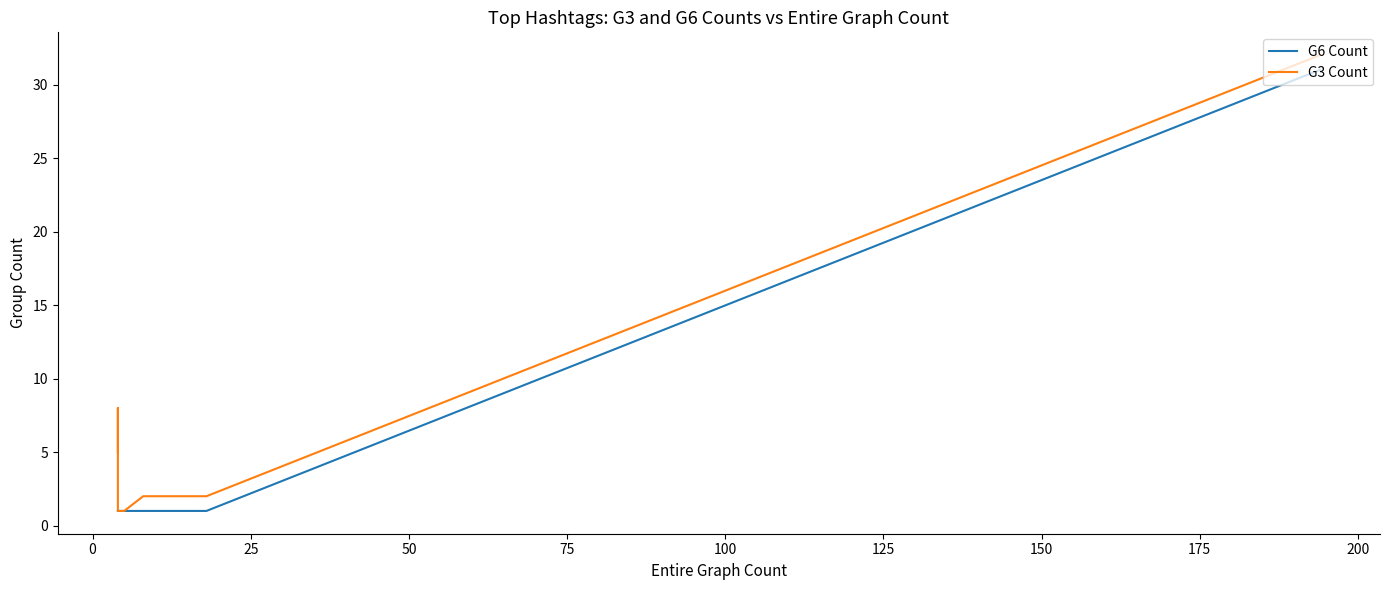

Rank the series by their maximum value, from lowest to highest.

G6 Count, G3 Count